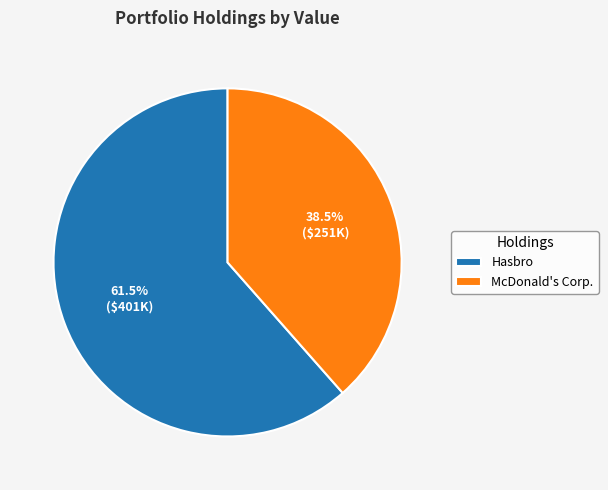

Which category accounts for the majority?

Hasbro